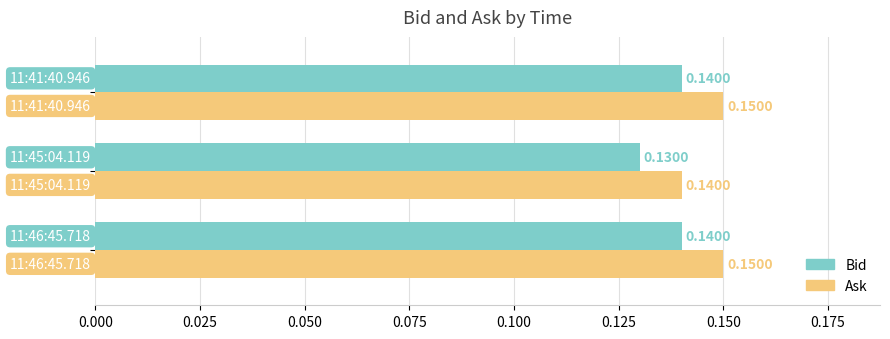

What is the sum of all Bid values?

0.4